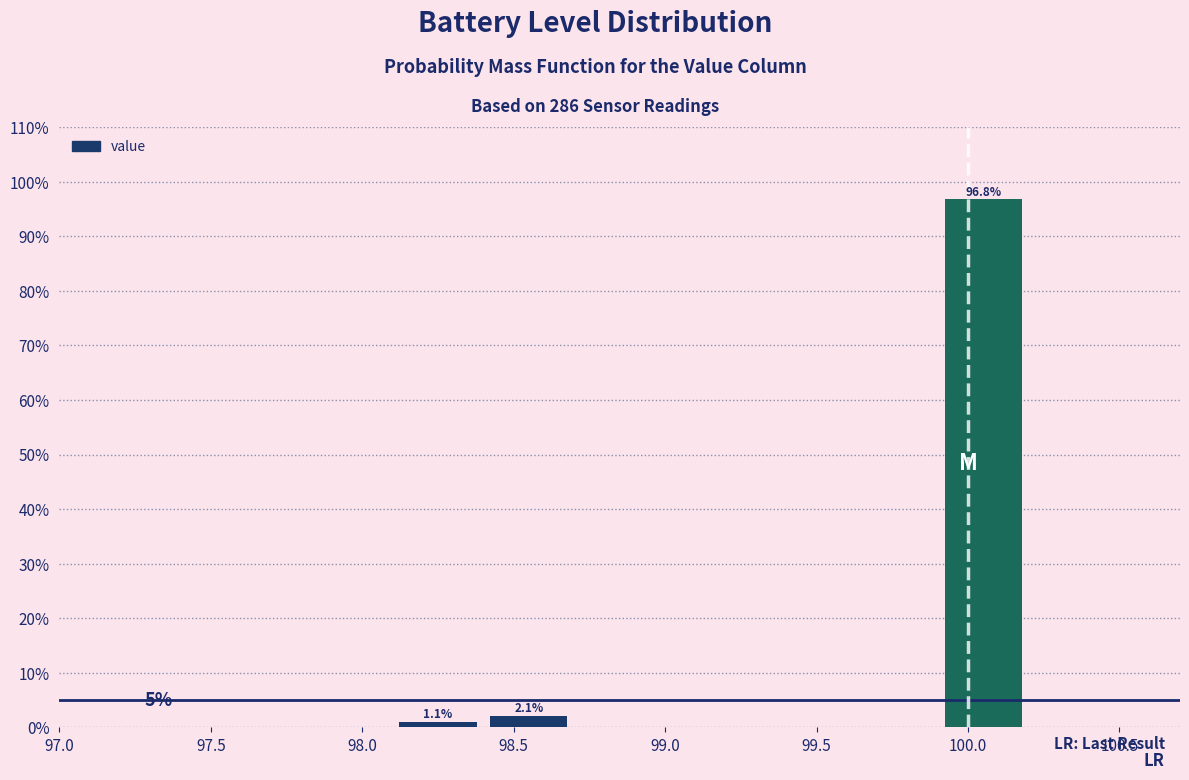

Which range on the x-axis has the tallest bar?

99.9 to 100.2